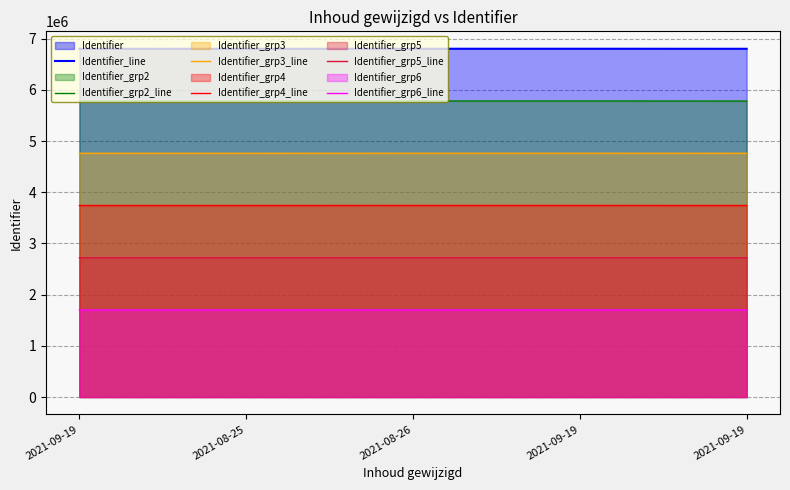

True or false: Identifier_line and Identifier_grp6_line cross at least once.

False